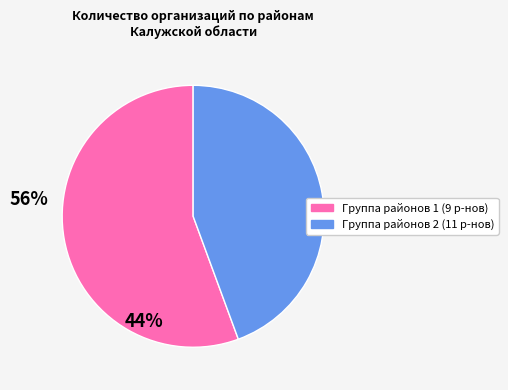

Is there any slice that represents more than half of the pie?

Yes